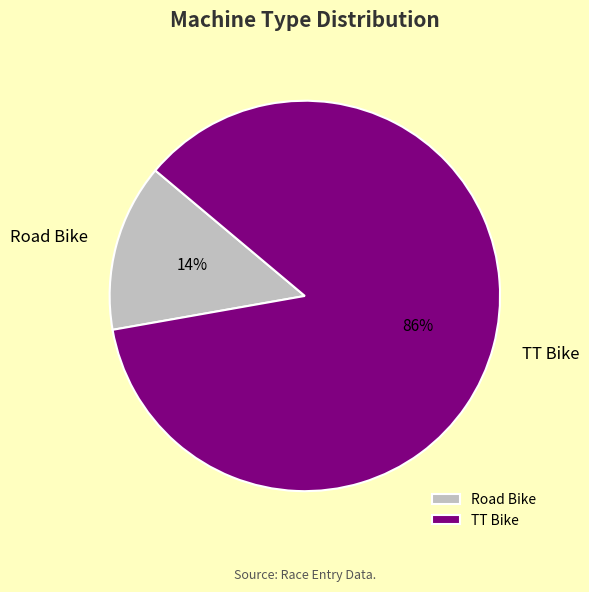

To the nearest percent, what portion does TT Bike represent?

86%